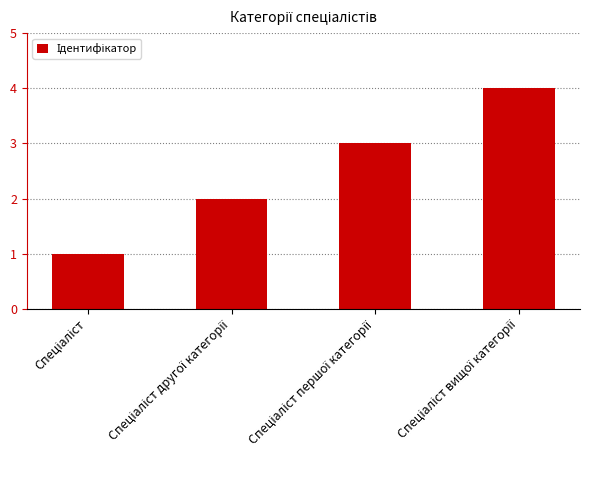

What is the sum of all values?

10